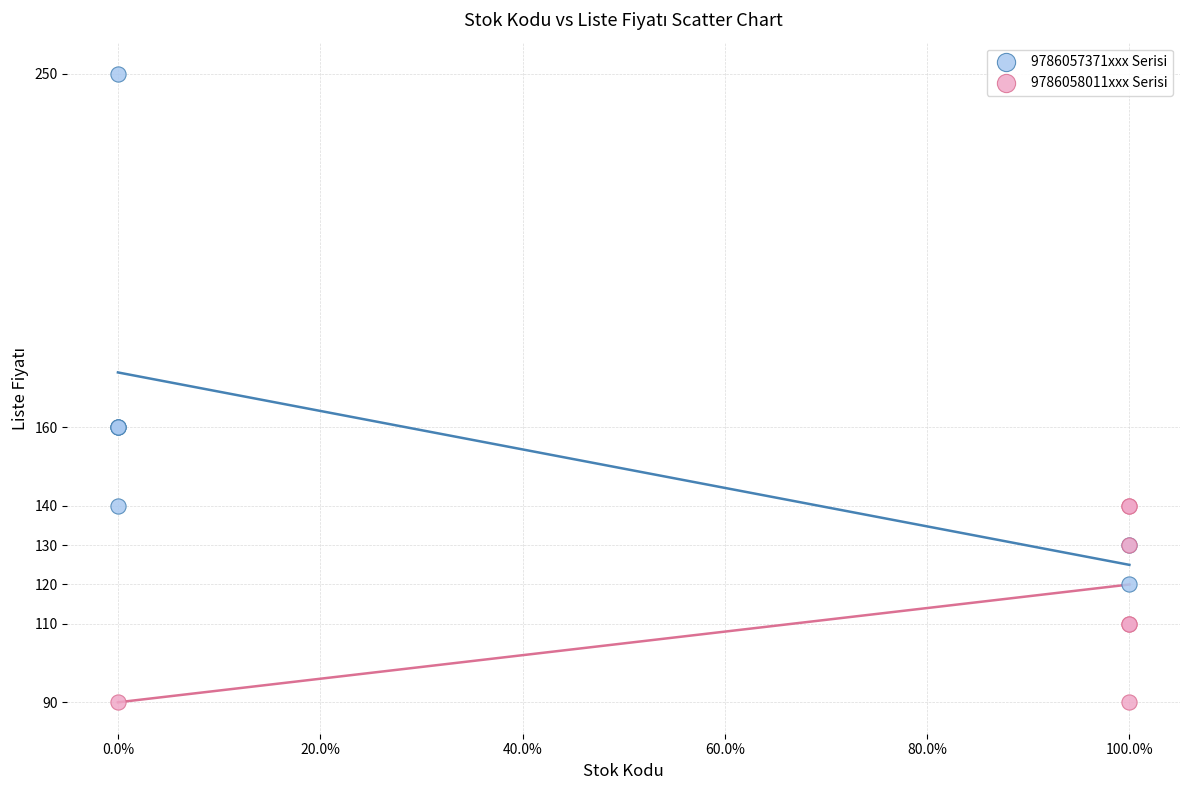

Which series reaches the minimum Y coordinate?

9786058011xxx Serisi